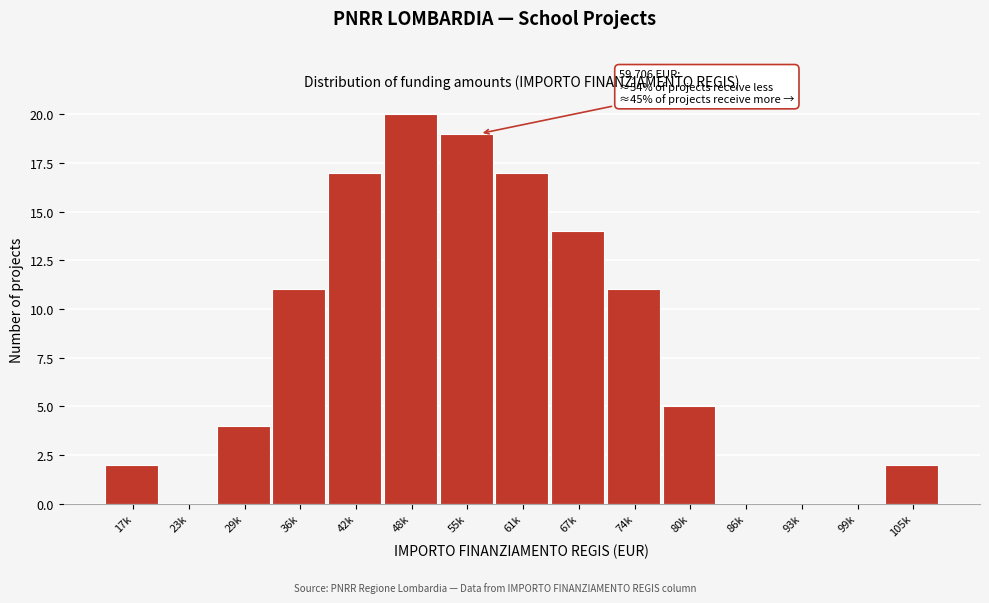

Reading right to left, extract all data points from this chart.

105k=2	99k=0	93k=0	86k=0	80k=5	74k=11	67k=14	61k=17	55k=19	48k=20	42k=17	36k=11	29k=4	23k=0	17k=2